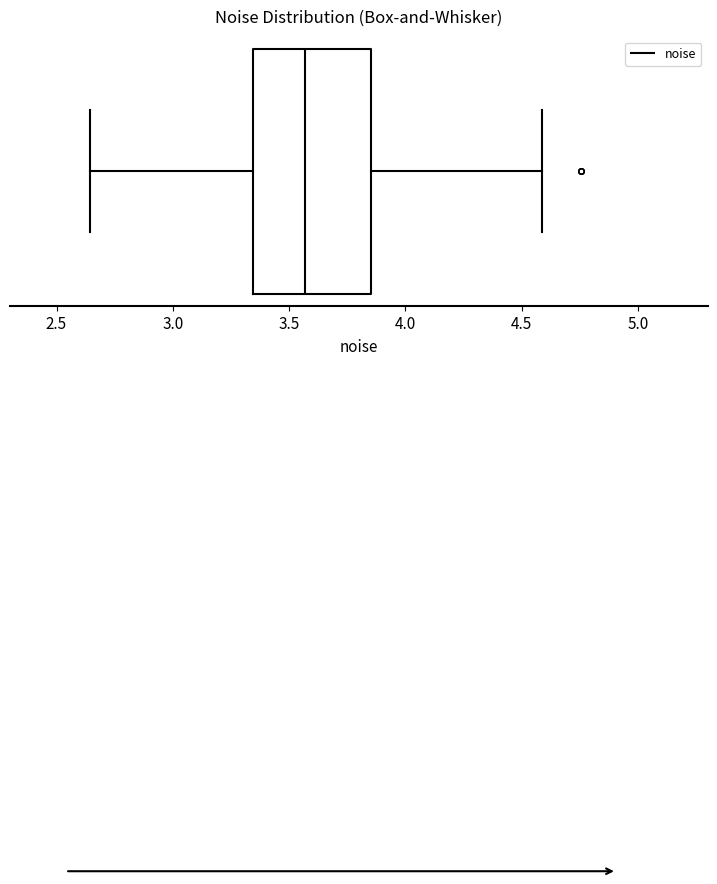

Where is the left edge of the box on the x-axis? The values are not printed on the chart, so give them approximately, as read against the axis.

3.35